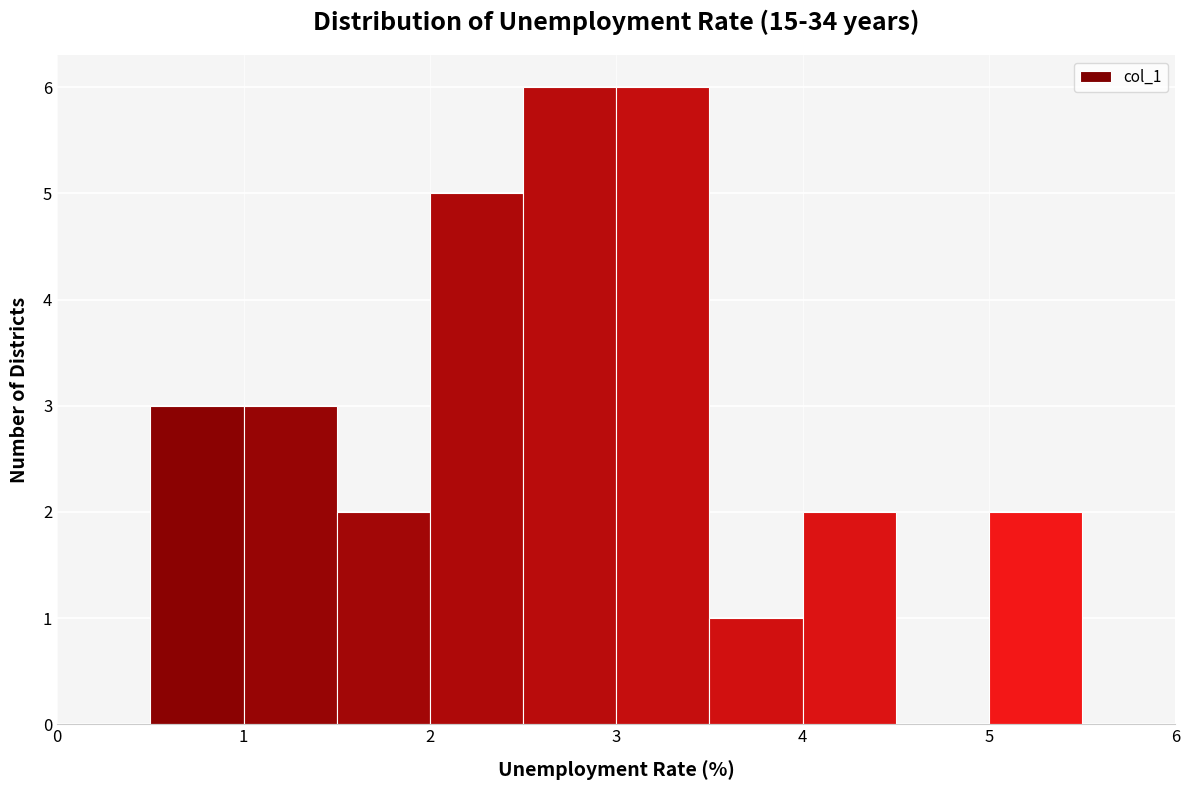

Reading left to right, transcribe this chart: for each bar, give the range it covers on the x-axis and its height. The values are not printed on the chart, so give them approximately, as read against the axis.

0.0 to 0.5: 0
0.5 to 1.0: 3
1.0 to 1.5: 3
1.5 to 2.0: 2
2.0 to 2.5: 5
2.5 to 3.0: 6
3.0 to 3.5: 6
3.5 to 4.0: 1
4.0 to 4.5: 2
4.5 to 5.0: 0
5.0 to 5.5: 2
5.5 to 6.0: 0